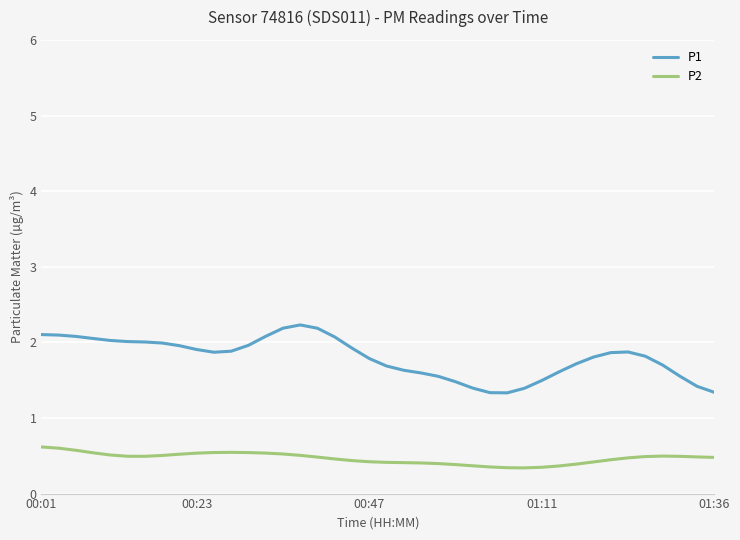

Which series has the widest spread of values?

P1